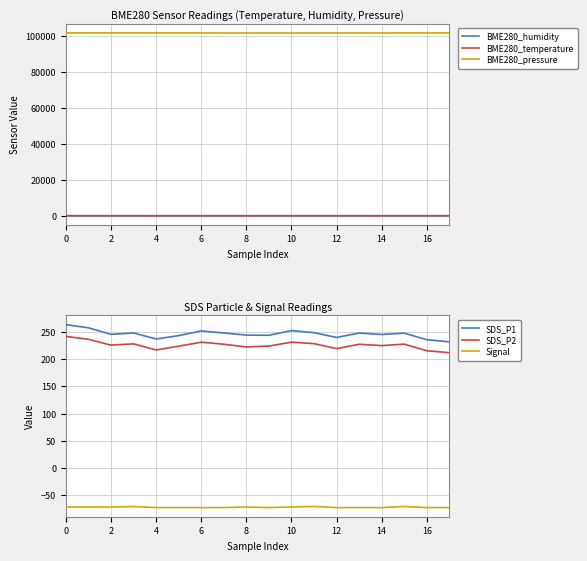

Count the number of data series in this chart.

6